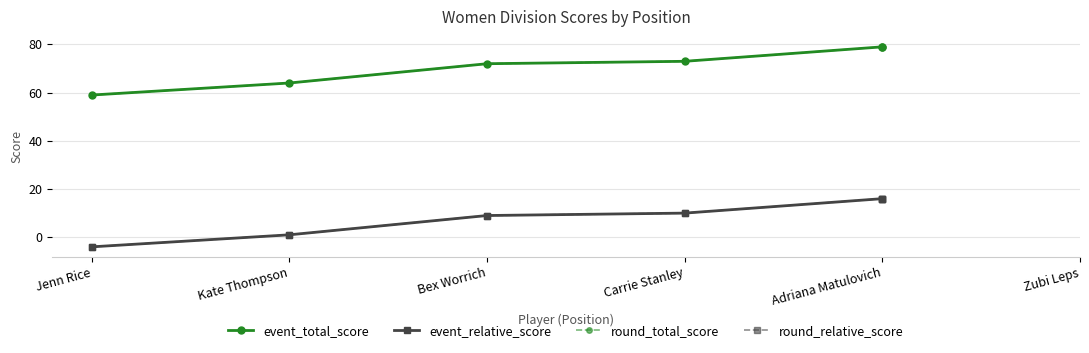

Which series has the largest range (max minus min)?

event_total_score